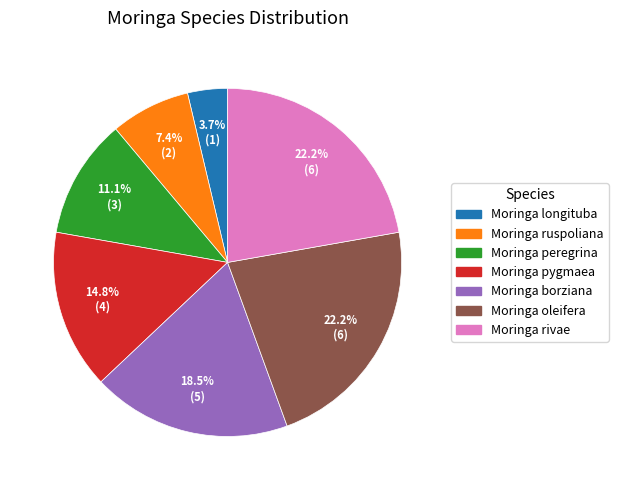

To the nearest percent, what is the average slice percentage?

14%